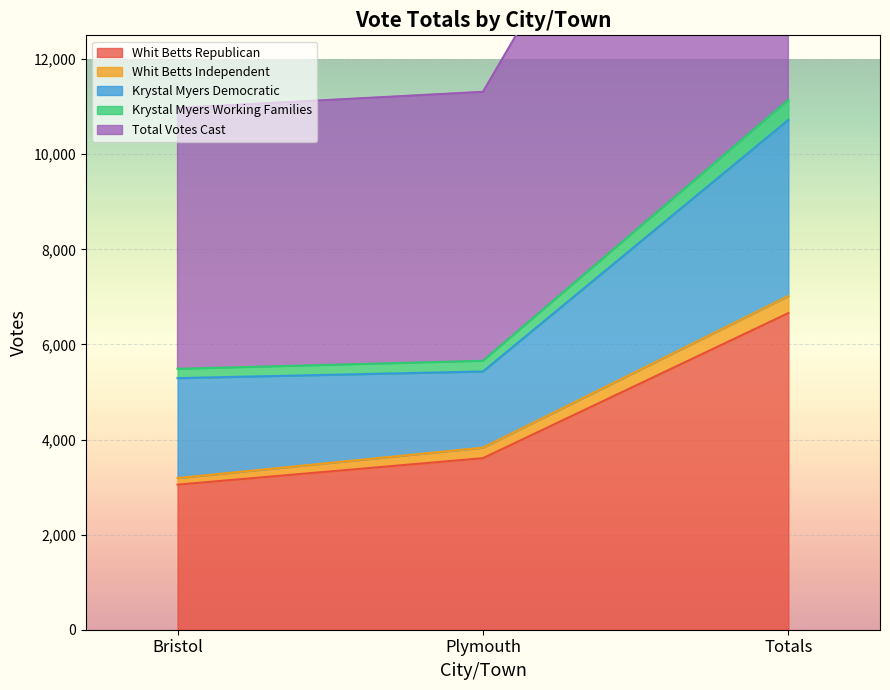

What is the spread (max minus min) of values at Totals?

4484